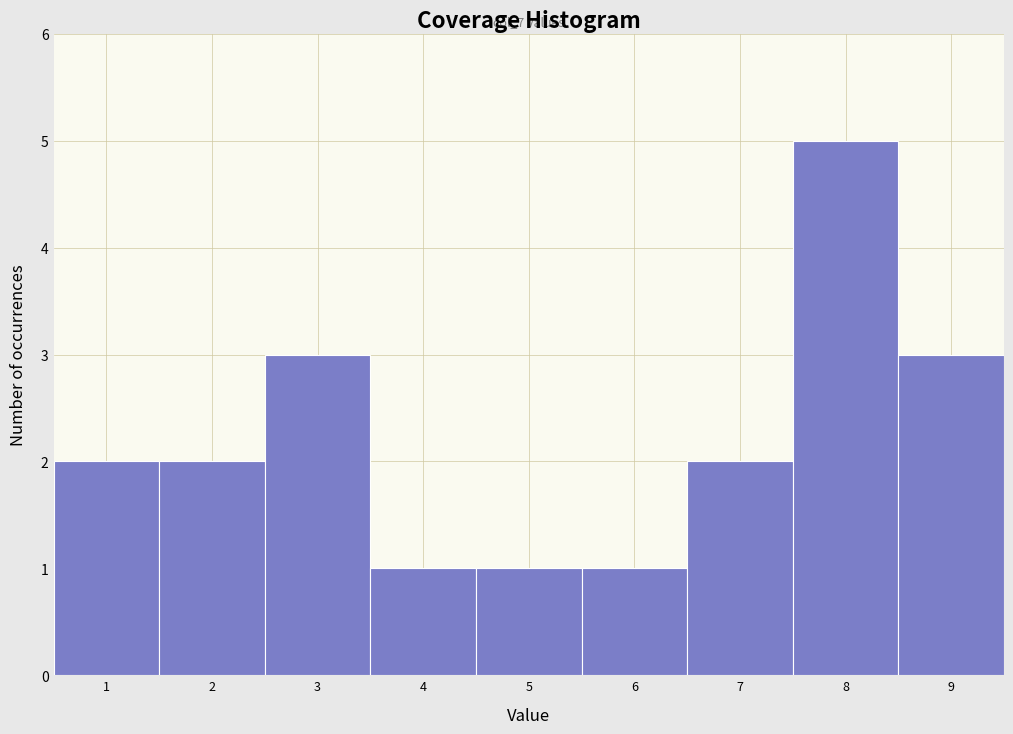

Which range on the x-axis has the tallest bar?

7.5 to 8.5